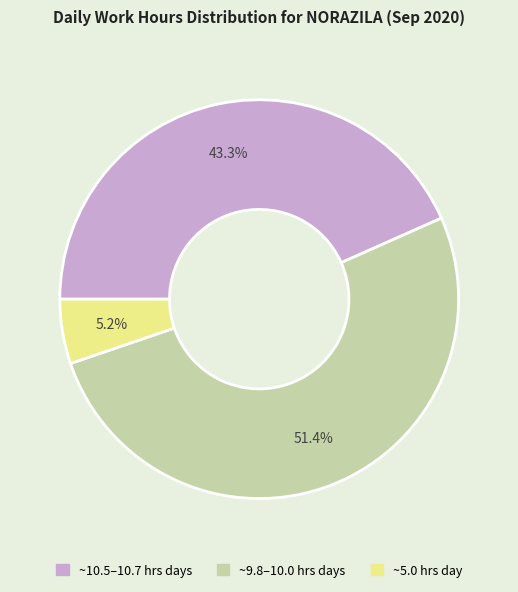

Count the number of slices in the pie.

3